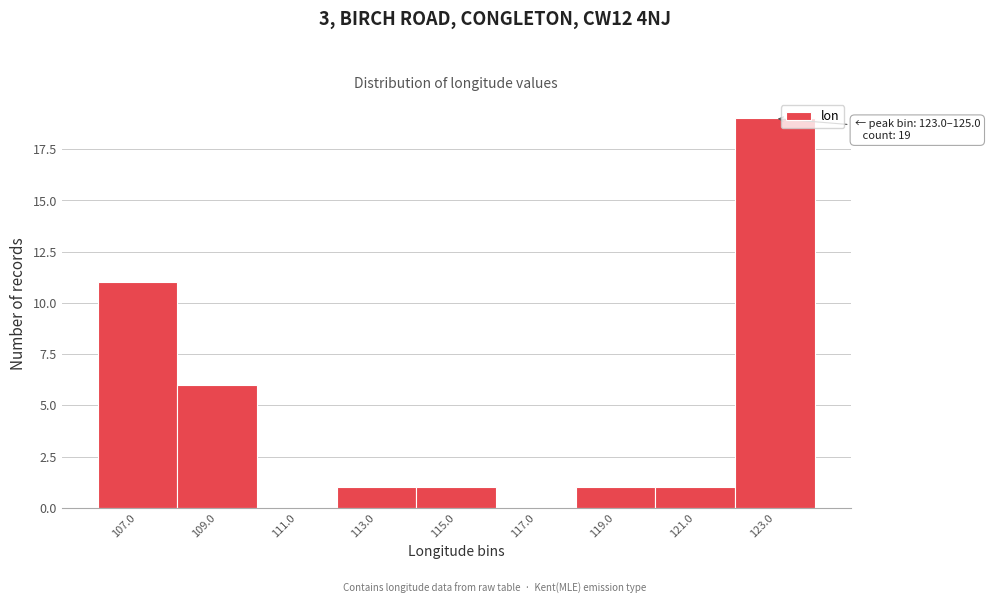

Reading right to left, transcribe all the data shown in this chart.

123.0=19	121.0=1	119.0=1	117.0=0	115.0=1	113.0=1	111.0=0	109.0=6	107.0=11